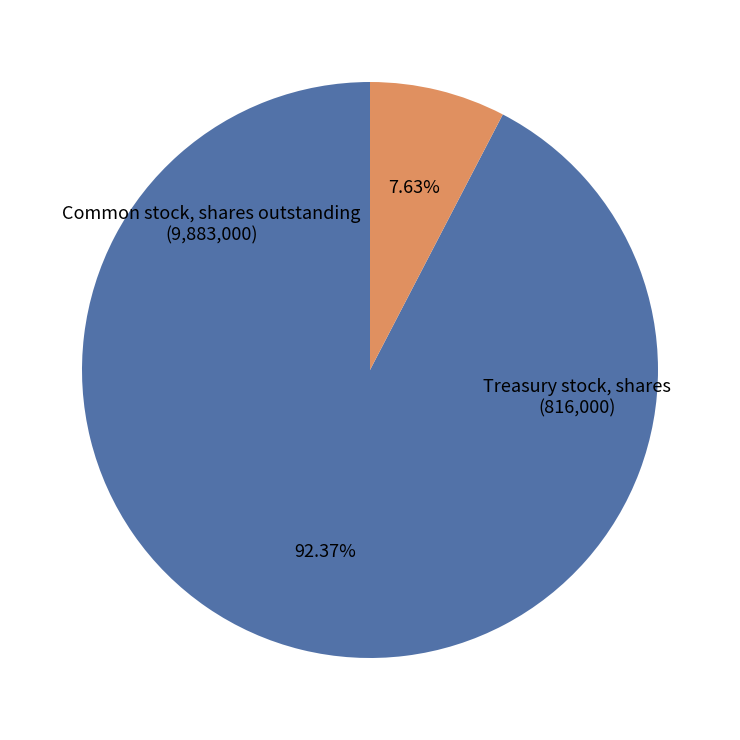

Does any single category account for the majority?

Yes